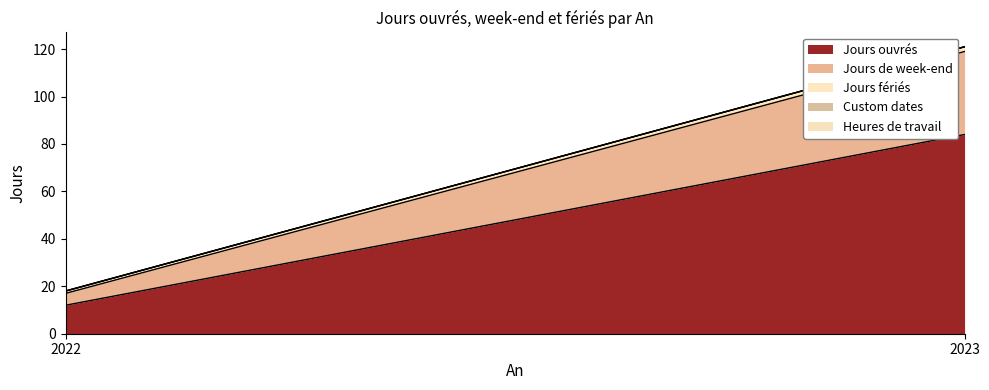

At which label is Heures de travail closest to 0?

2022